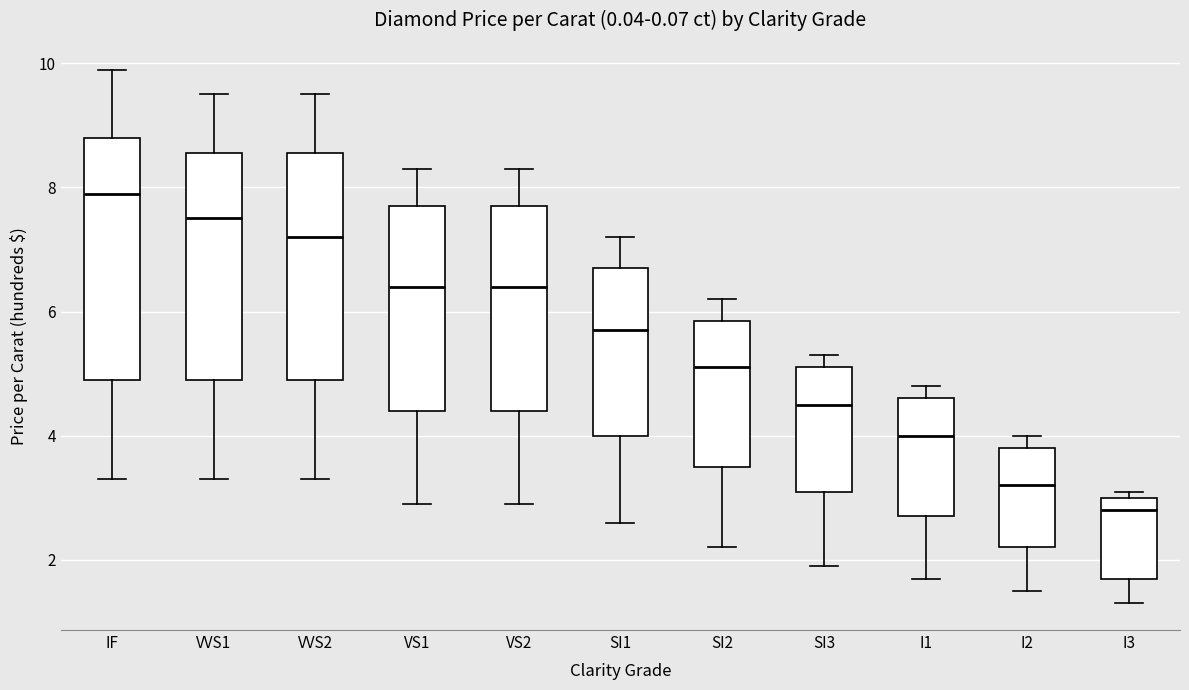

Reading left to right, read every box against the y-axis: the position of its median line, the range the box covers, and the ends of its whiskers. The values are not printed on the chart, so give them approximately, as read against the axis.

IF: median 8.0, box 5.0 to 8.8, whiskers 3.4 to 10.0
VVS1: median 7.6, box 5.0 to 8.6, whiskers 3.4 to 9.6
VVS2: median 7.2, box 5.0 to 8.6, whiskers 3.4 to 9.6
VS1: median 6.4, box 4.4 to 7.8, whiskers 3.0 to 8.4
VS2: median 6.4, box 4.4 to 7.8, whiskers 3.0 to 8.4
SI1: median 5.8, box 4.0 to 6.8, whiskers 2.6 to 7.2
SI2: median 5.2, box 3.6 to 5.8, whiskers 2.2 to 6.2
SI3: median 4.6, box 3.2 to 5.2, whiskers 2.0 to 5.4
I1: median 4.0, box 2.8 to 4.6, whiskers 1.8 to 4.8
I2: median 3.2, box 2.2 to 3.8, whiskers 1.6 to 4.0
I3: median 2.8, box 1.8 to 3.0, whiskers 1.4 to 3.2